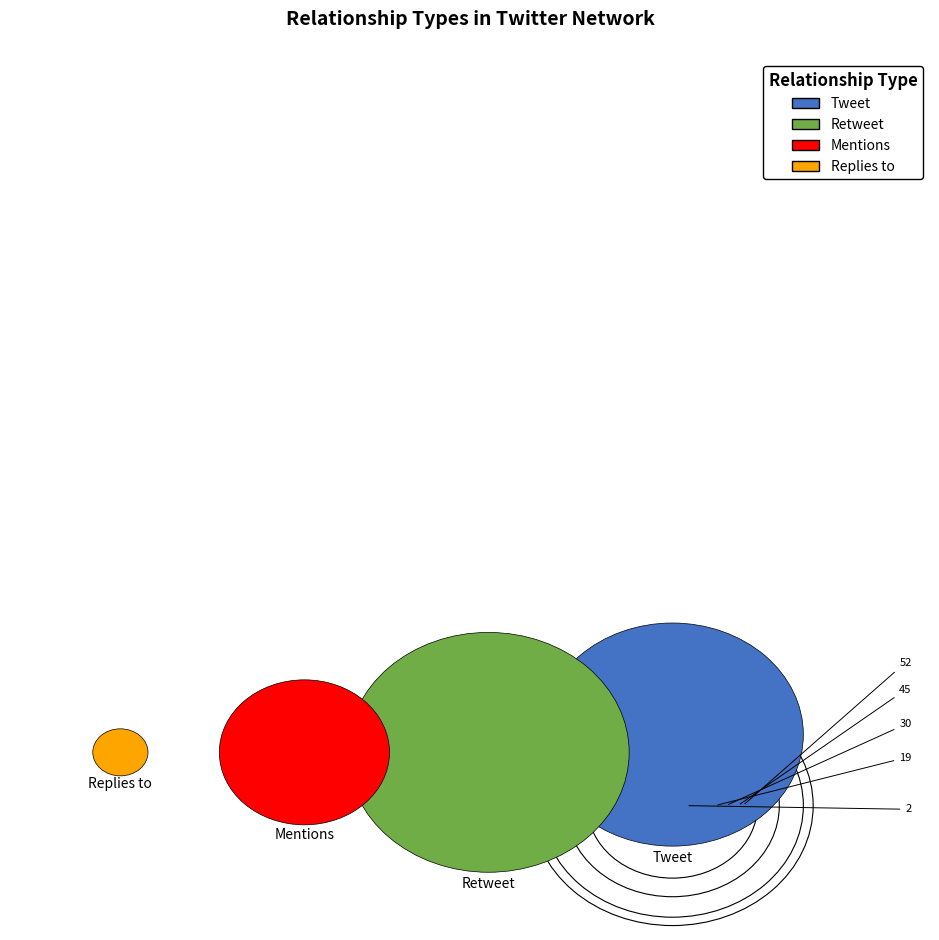

How many slices are in this pie chart?

4